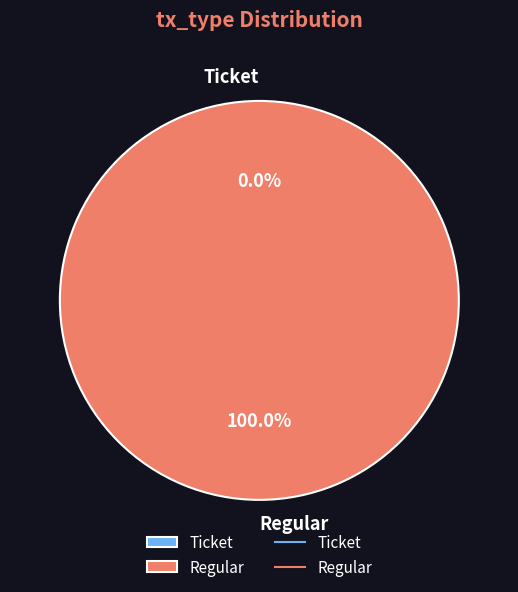

Which has a higher value, Ticket or Regular?

Regular